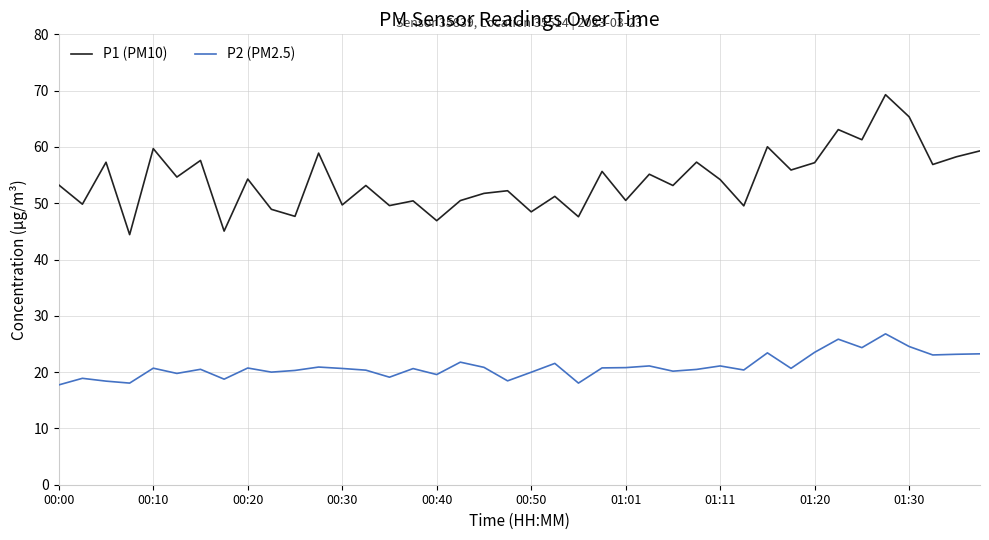

What is the highest value of the P1 (PM10) series?

69.3